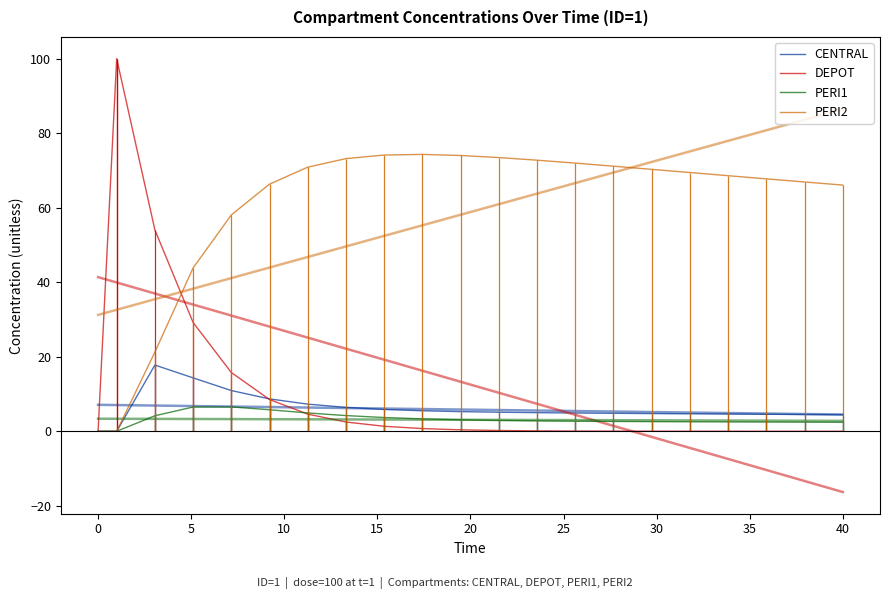

Which series has the widest spread of values?

DEPOT